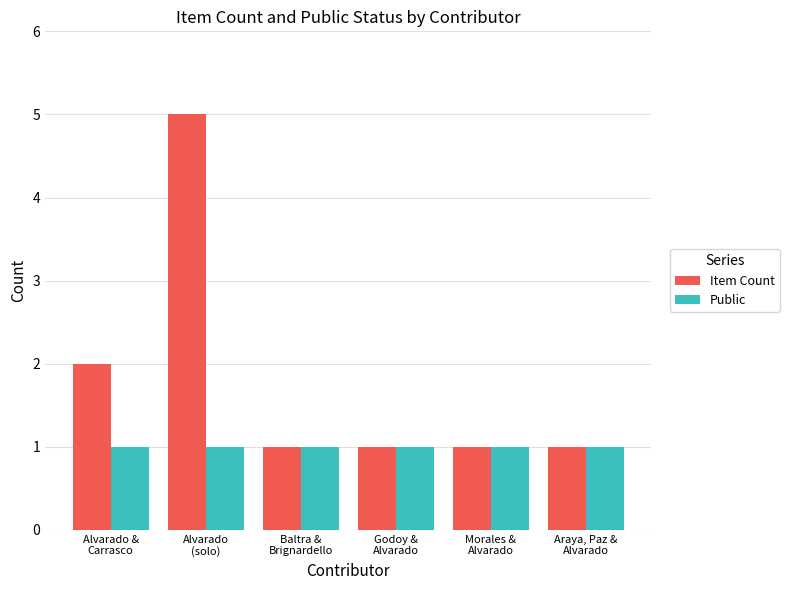

What are all the series names shown in the legend?

Item Count, Public